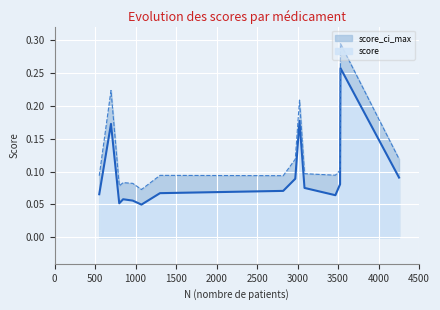

Which label corresponds to the smallest value in the chart?

1073